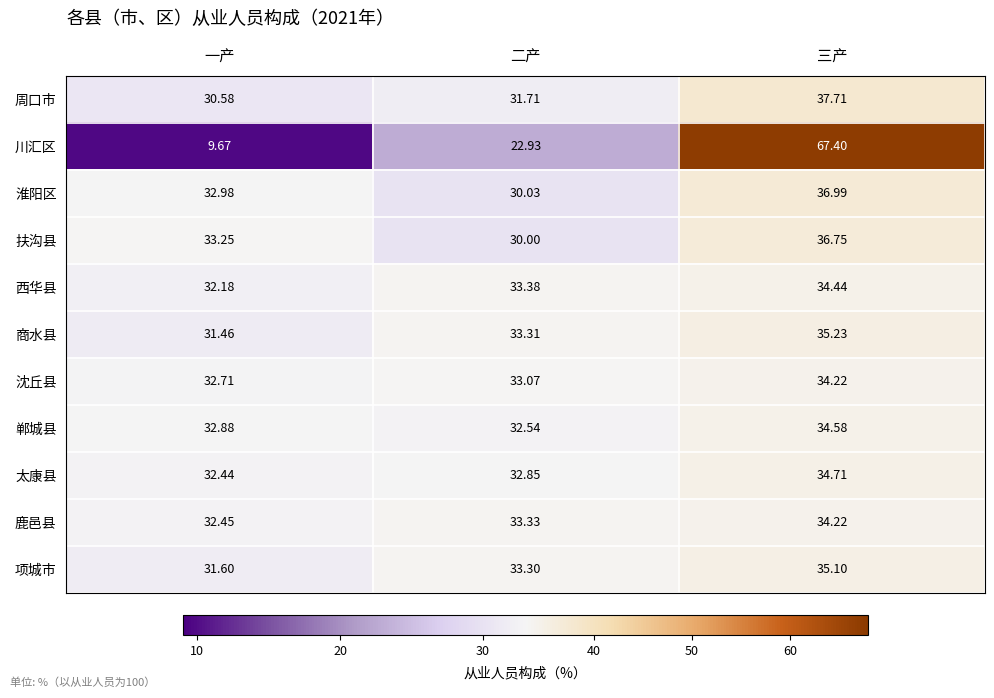

Which series has the largest range (max minus min)?

川汇区